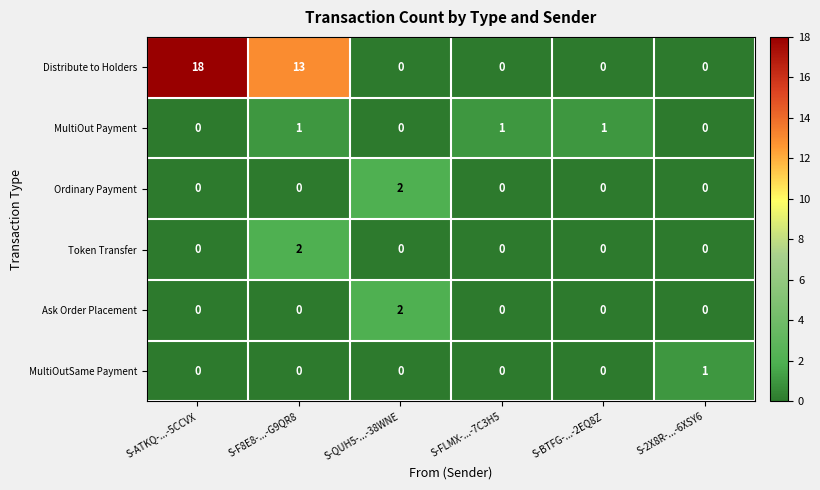

Which series has the widest spread of values?

Distribute to Holders